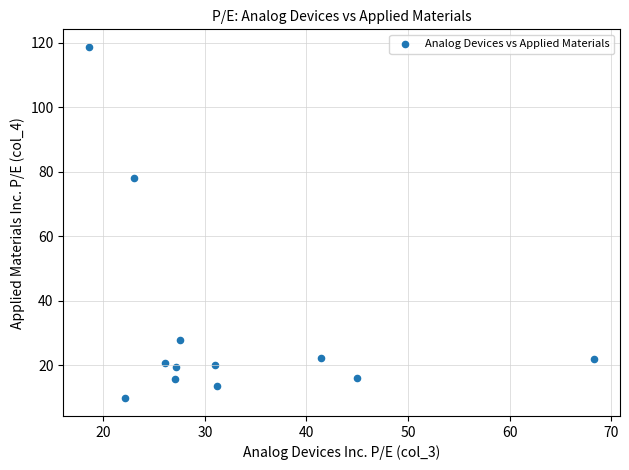

What Y value in the scatter plot is closest to 64?

78.1